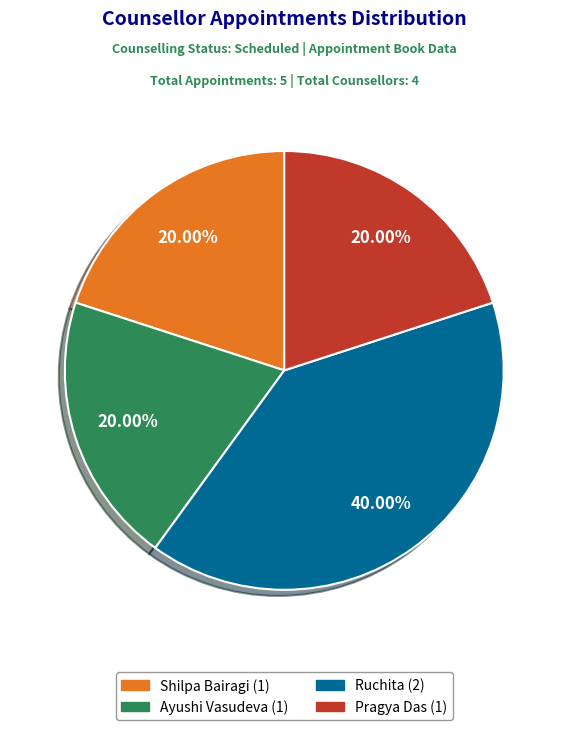

To the nearest percent, what is the difference between the largest and smallest slice percentages?

20%